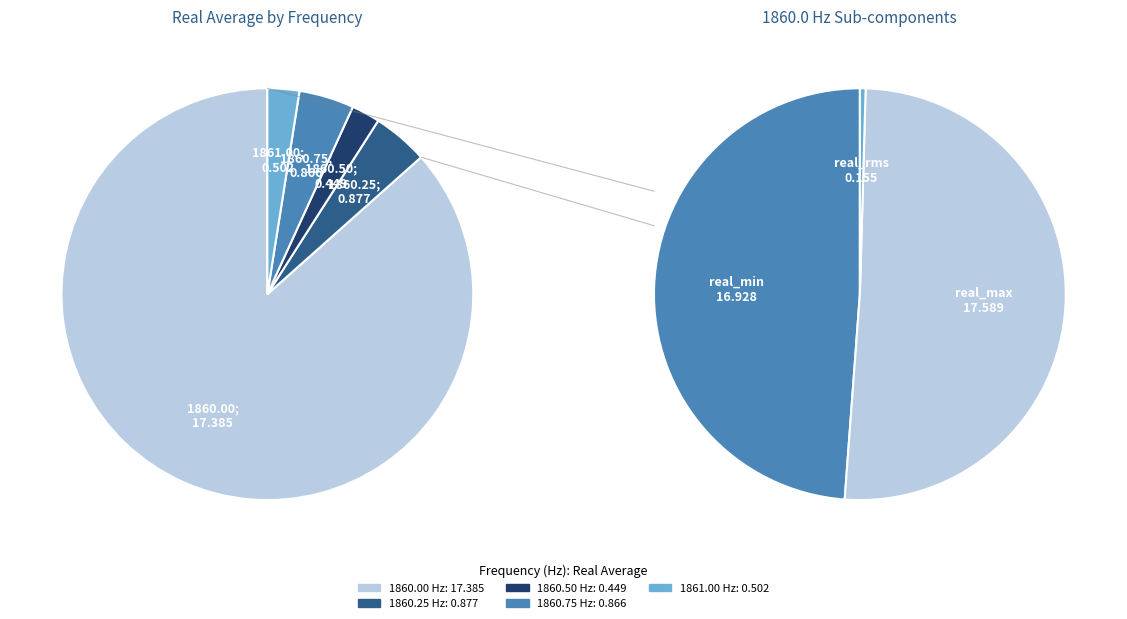

How many slices are in this pie chart?

5